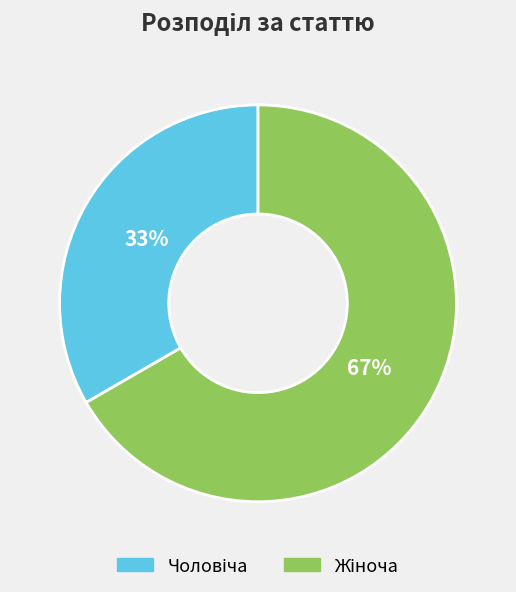

To the nearest percent, what is the average slice percentage?

50%